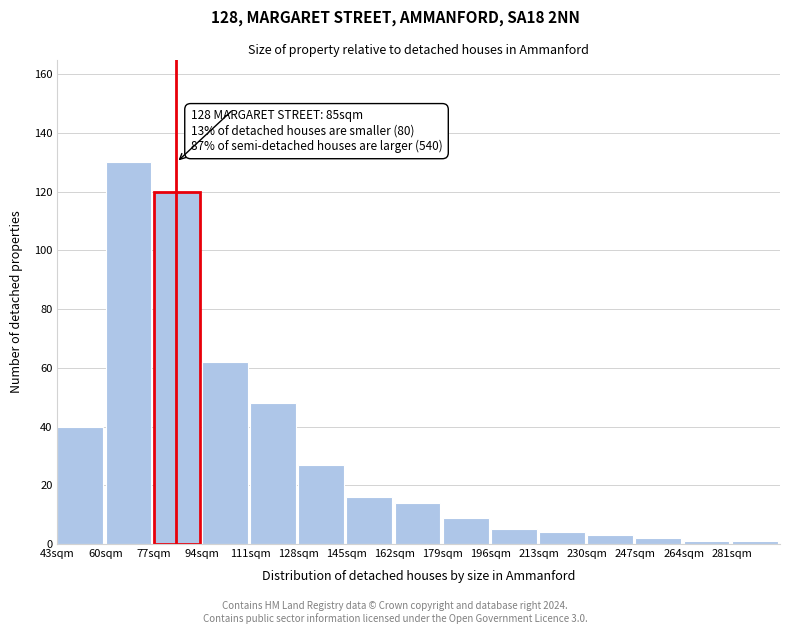

Reading right to left, list all the values displayed in this chart.

281sqm=1	264sqm=1	247sqm=2	230sqm=3	213sqm=4	196sqm=5	179sqm=9	162sqm=14	145sqm=16	128sqm=27	111sqm=48	94sqm=62	77sqm=120	60sqm=130	43sqm=40